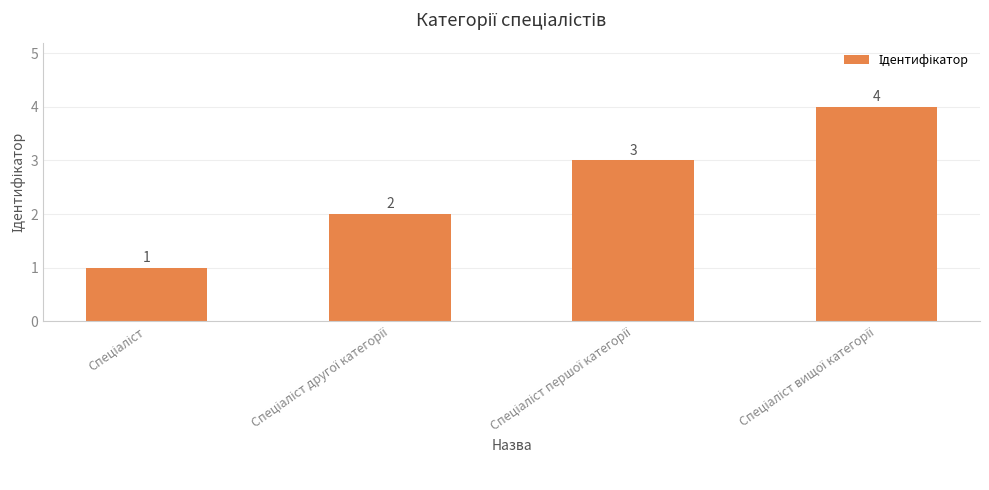

What is the sum of all values?

10